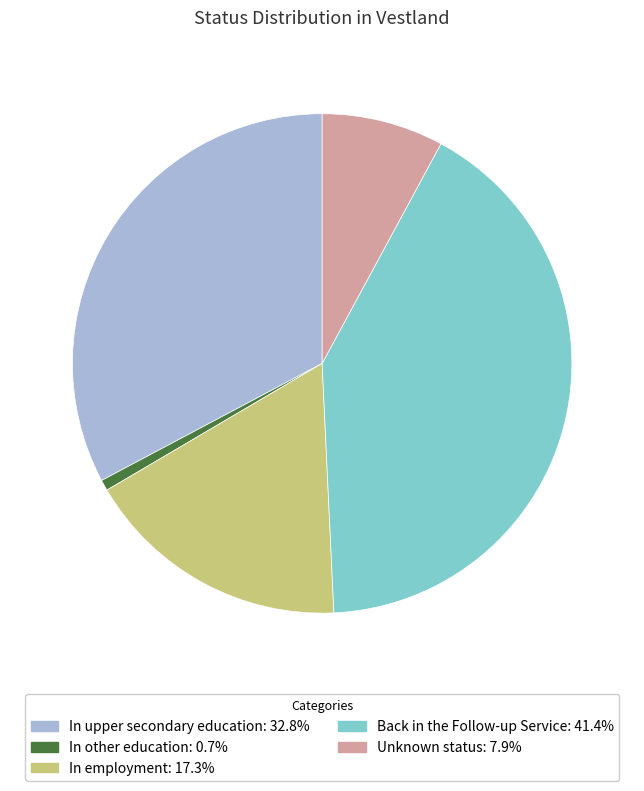

True or false: In upper secondary education accounts for 33% of the total.

True